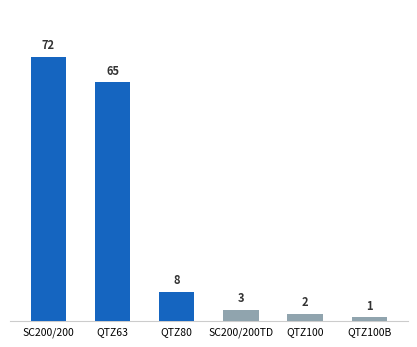

True or false: the data shows 13 at QTZ80.

False